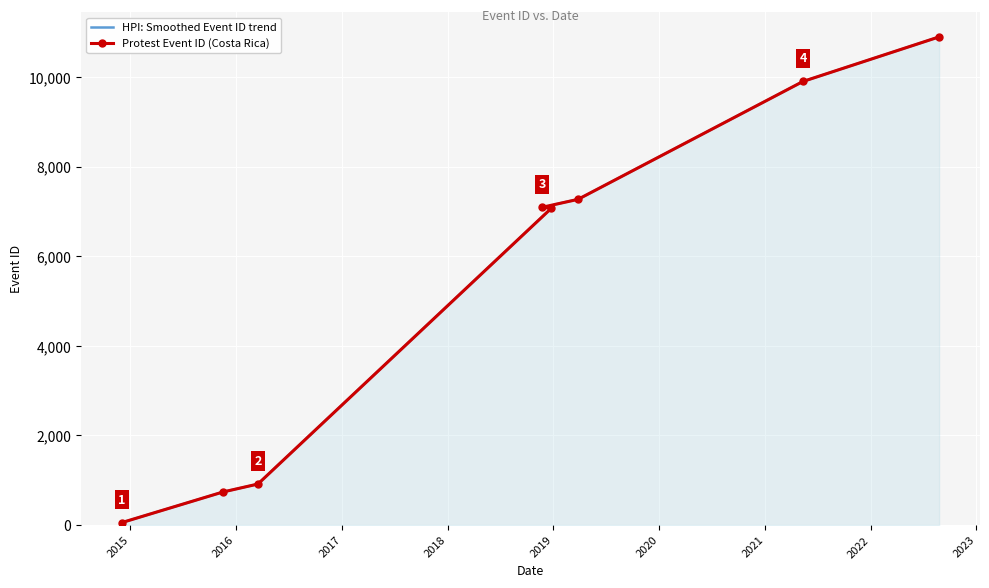

List the labels in order of value, smallest first.

2014-12-03, 2015-11-17, 2016-03-17, 2018-12-25, 2018-11-23, 2019-03-27, 2021-05-12, 2022-08-25